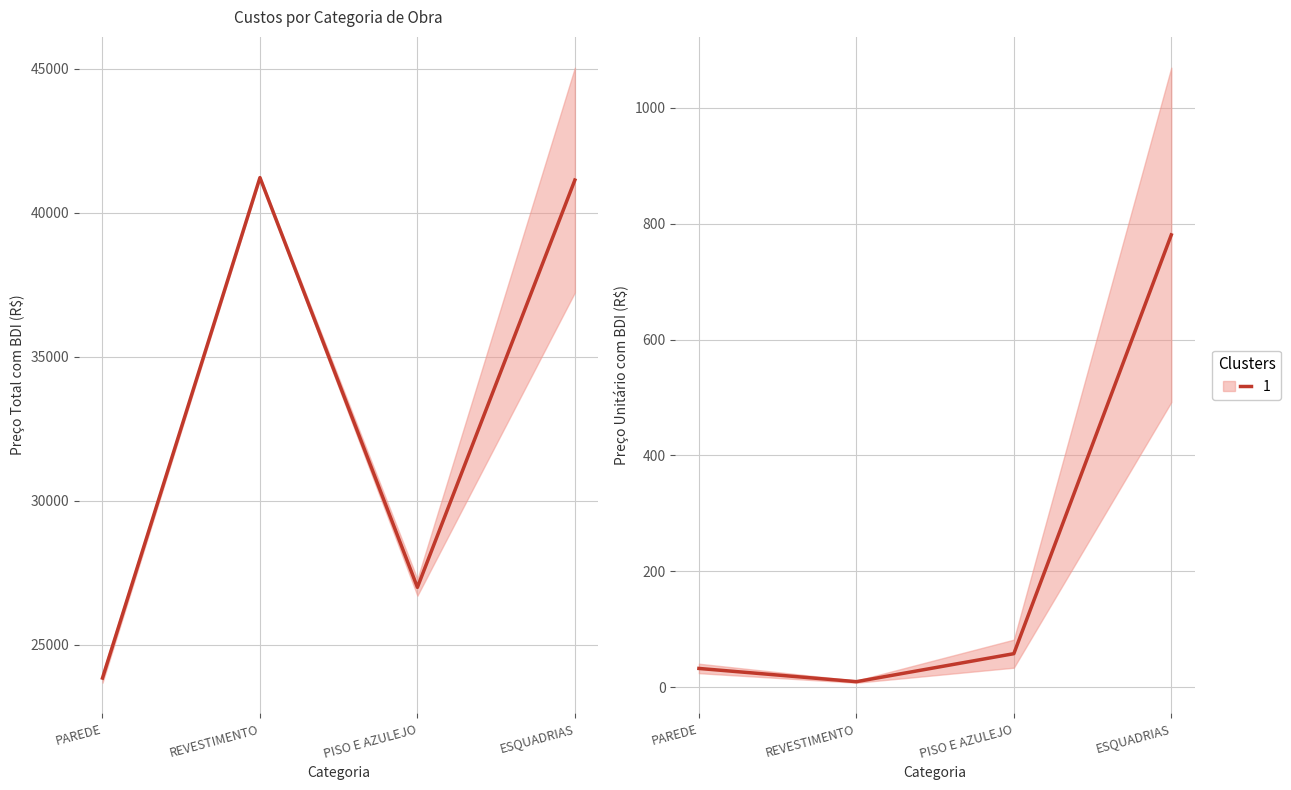

What is the label of the 4th point from the left?

ESQUADRIAS